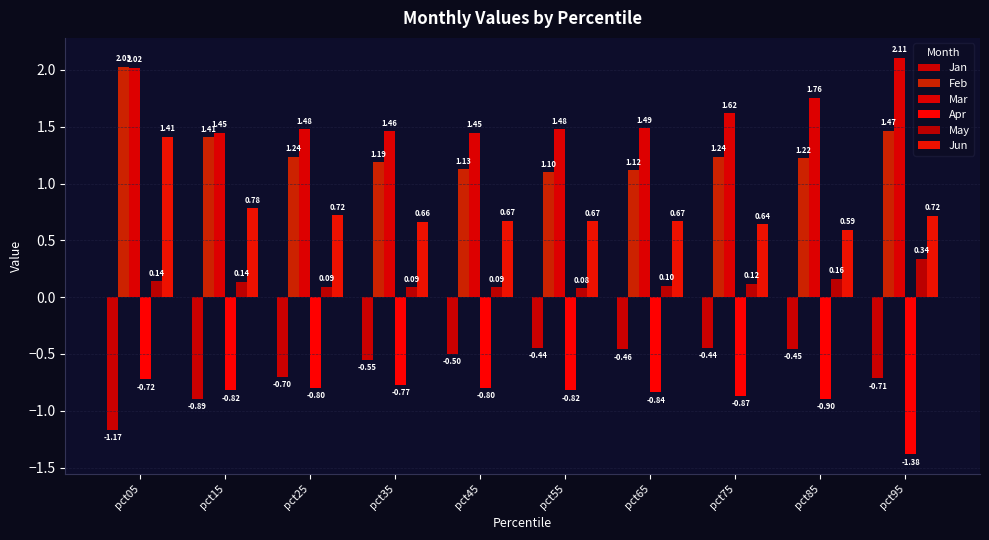

The Mar series shows 1.6 at pct75. True or false?

True